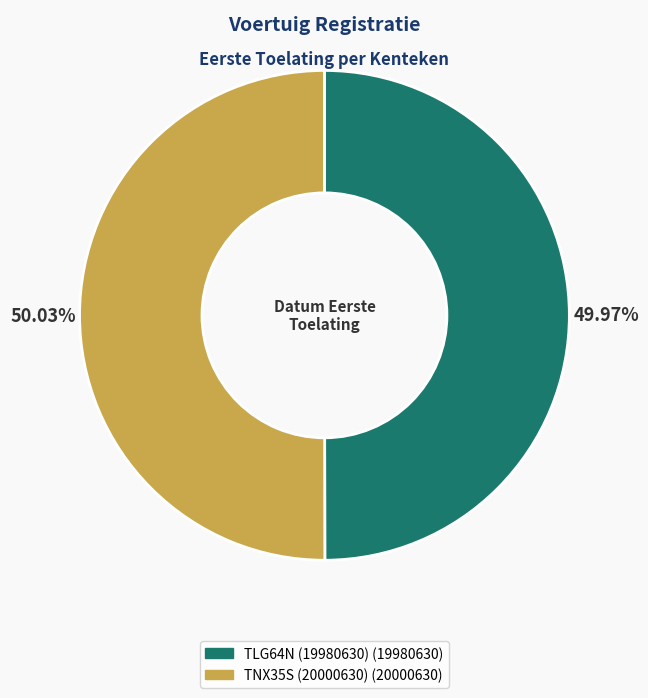

To the nearest percent, what portion does TLG64N (19980630) represent?

50%